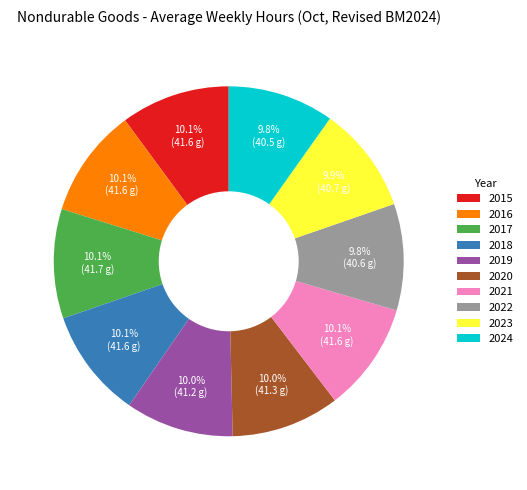

Does 2019 represent more than half of the total?

No